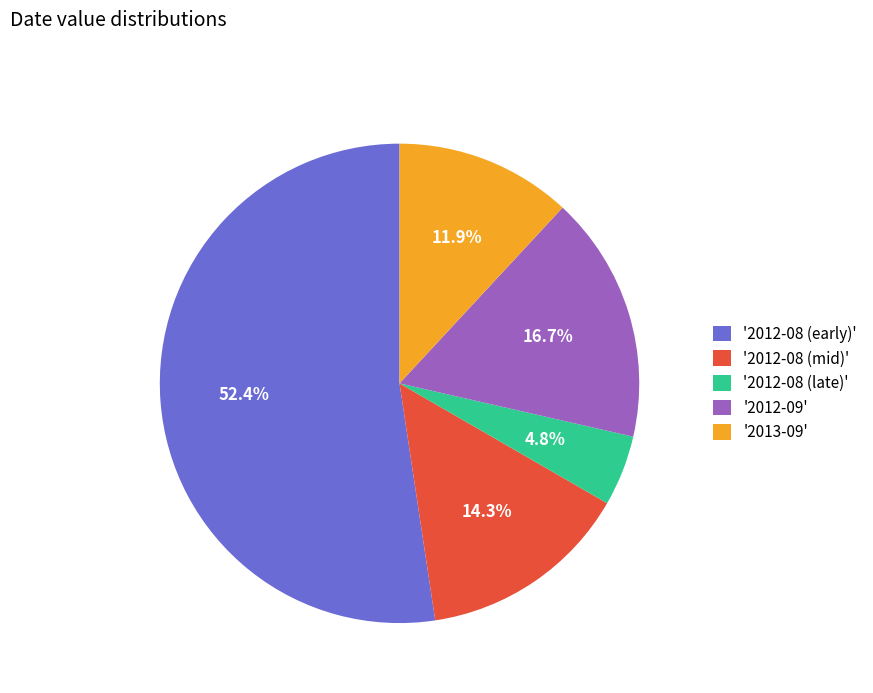

Approximately how many times larger is the value at '2012-09' compared to '2012-08 (mid)'?

1.2